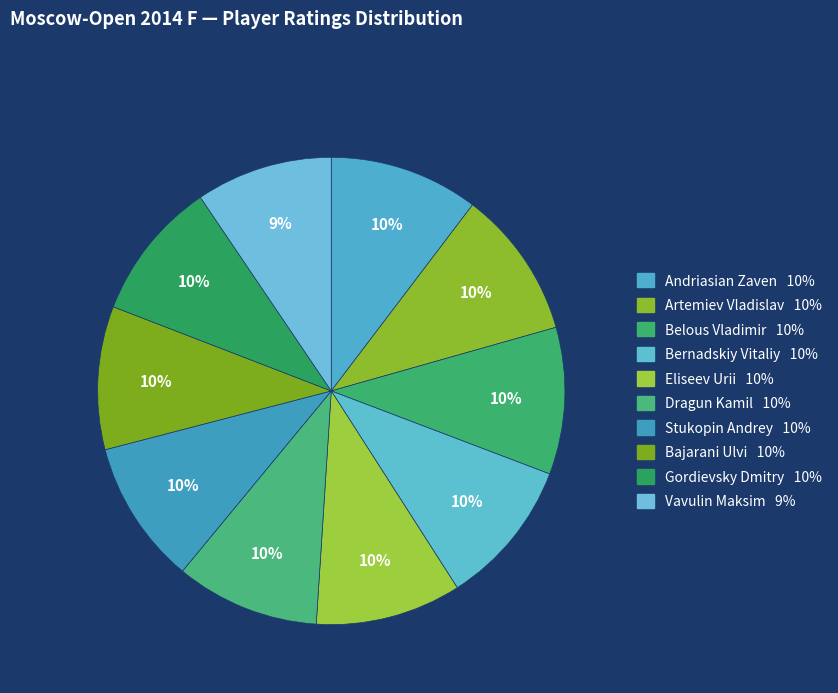

How many slices are in this pie chart?

10